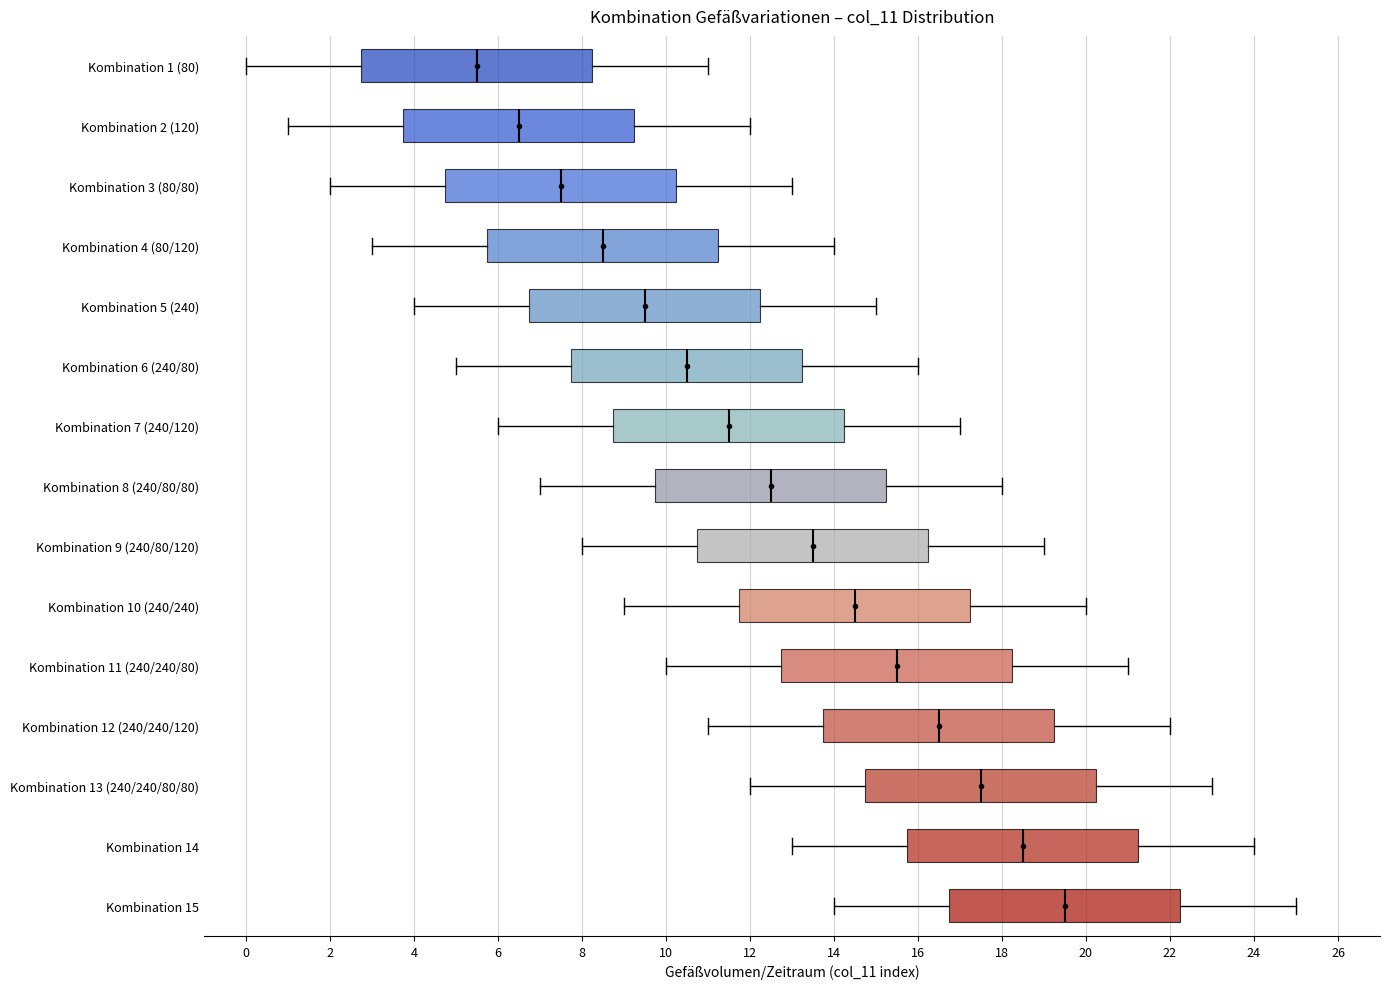

Reading bottom to top, read every box against the x-axis: the position of its median line, the range the box covers, and the ends of its whiskers. The values are not printed on the chart, so give them approximately, as read against the axis.

Kombination 15: median 19.6, box 16.8 to 22.2, whiskers 14.0 to 25.0
Kombination 14: median 18.6, box 15.8 to 21.2, whiskers 13.0 to 24.0
Kombination 13 (240/240/80/80): median 17.6, box 14.8 to 20.2, whiskers 12.0 to 23.0
Kombination 12 (240/240/120): median 16.6, box 13.8 to 19.2, whiskers 11.0 to 22.0
Kombination 11 (240/240/80): median 15.6, box 12.8 to 18.2, whiskers 10.0 to 21.0
Kombination 10 (240/240): median 14.6, box 11.8 to 17.2, whiskers 9.0 to 20.0
Kombination 9 (240/80/120): median 13.6, box 10.8 to 16.2, whiskers 8.0 to 19.0
Kombination 8 (240/80/80): median 12.6, box 9.8 to 15.2, whiskers 7.0 to 18.0
Kombination 7 (240/120): median 11.6, box 8.8 to 14.2, whiskers 6.0 to 17.0
Kombination 6 (240/80): median 10.6, box 7.8 to 13.2, whiskers 5.0 to 16.0
Kombination 5 (240): median 9.6, box 6.8 to 12.2, whiskers 4.0 to 15.0
Kombination 4 (80/120): median 8.6, box 5.8 to 11.2, whiskers 3.0 to 14.0
Kombination 3 (80/80): median 7.6, box 4.8 to 10.2, whiskers 2.0 to 13.0
Kombination 2 (120): median 6.6, box 3.8 to 9.2, whiskers 1.0 to 12.0
Kombination 1 (80): median 5.6, box 2.8 to 8.2, whiskers 0.0 to 11.0